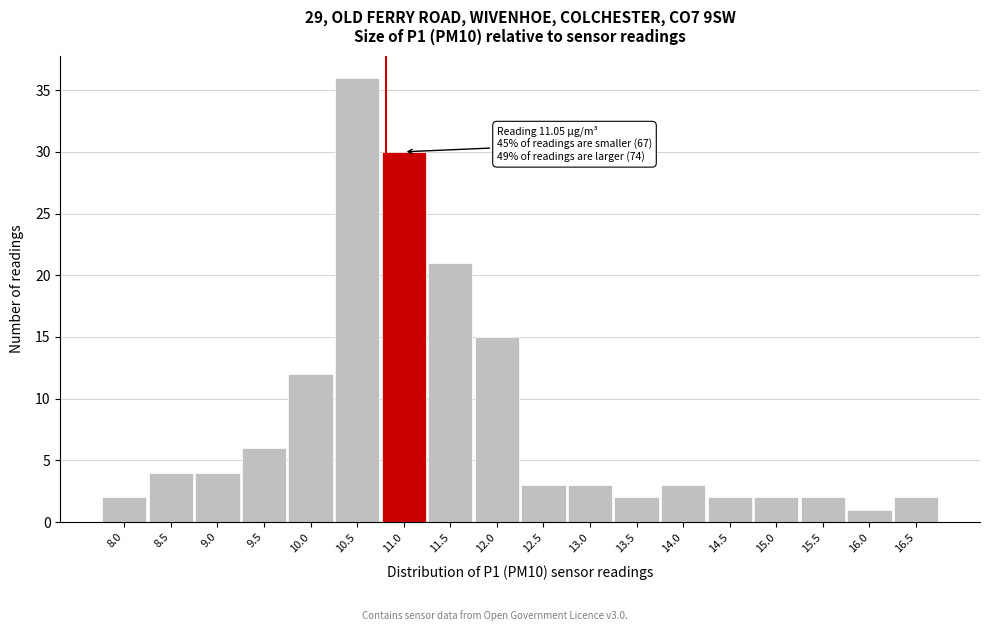

Reading right to left, list all the values displayed in this chart.

2	1	2	2	2	3	2	3	3	15	21	30	36	12	6	4	4	2